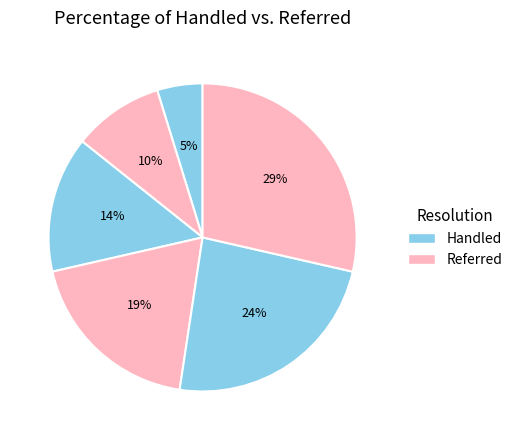

How many segments does this pie chart have?

6